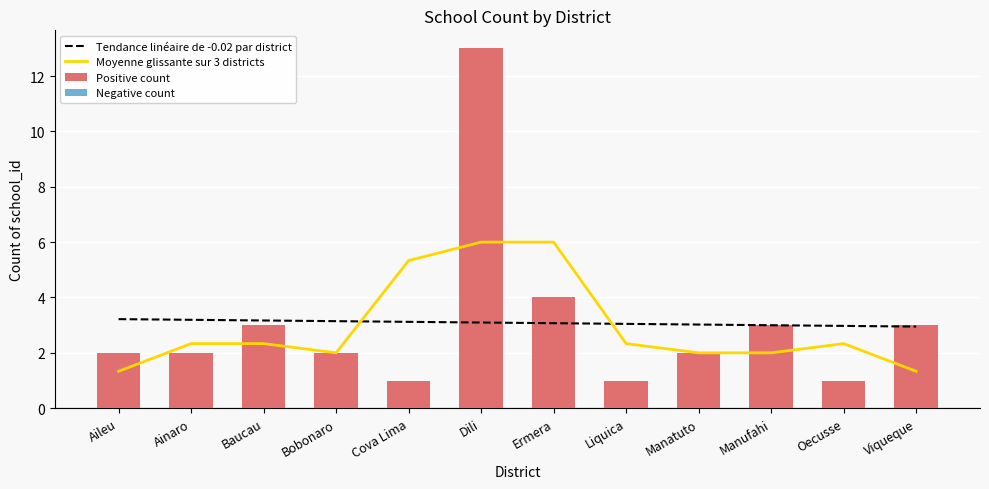

Read the Positive count value at Ainaro.

2